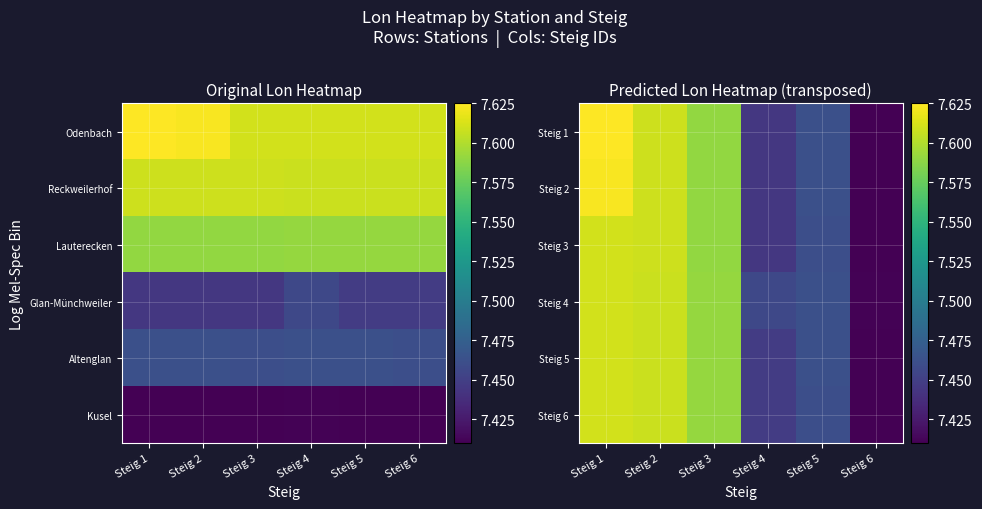

Which series changed the most between Steig 1 and Steig 4?

Steig 1